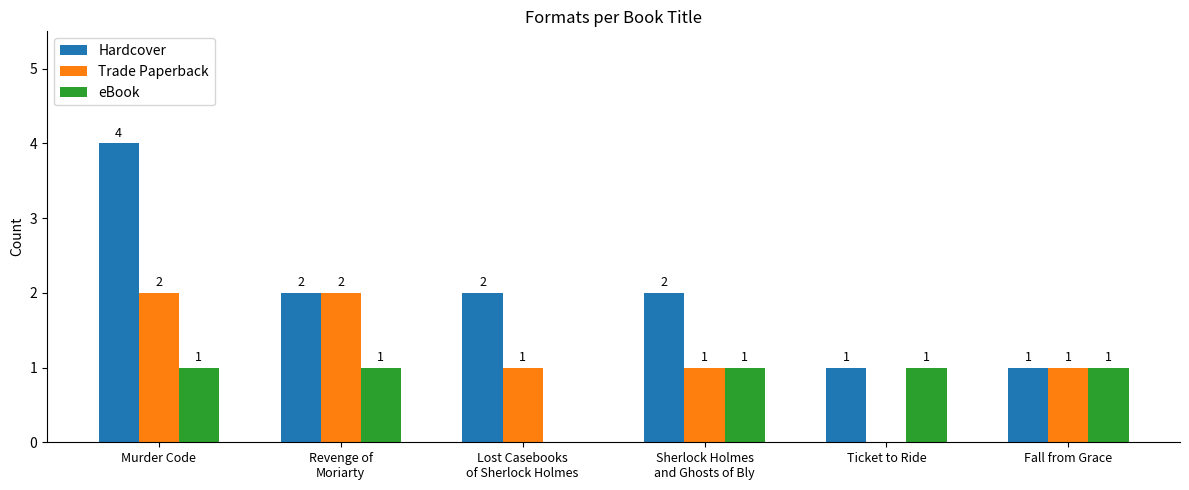

What is the sum of all Hardcover values?

12